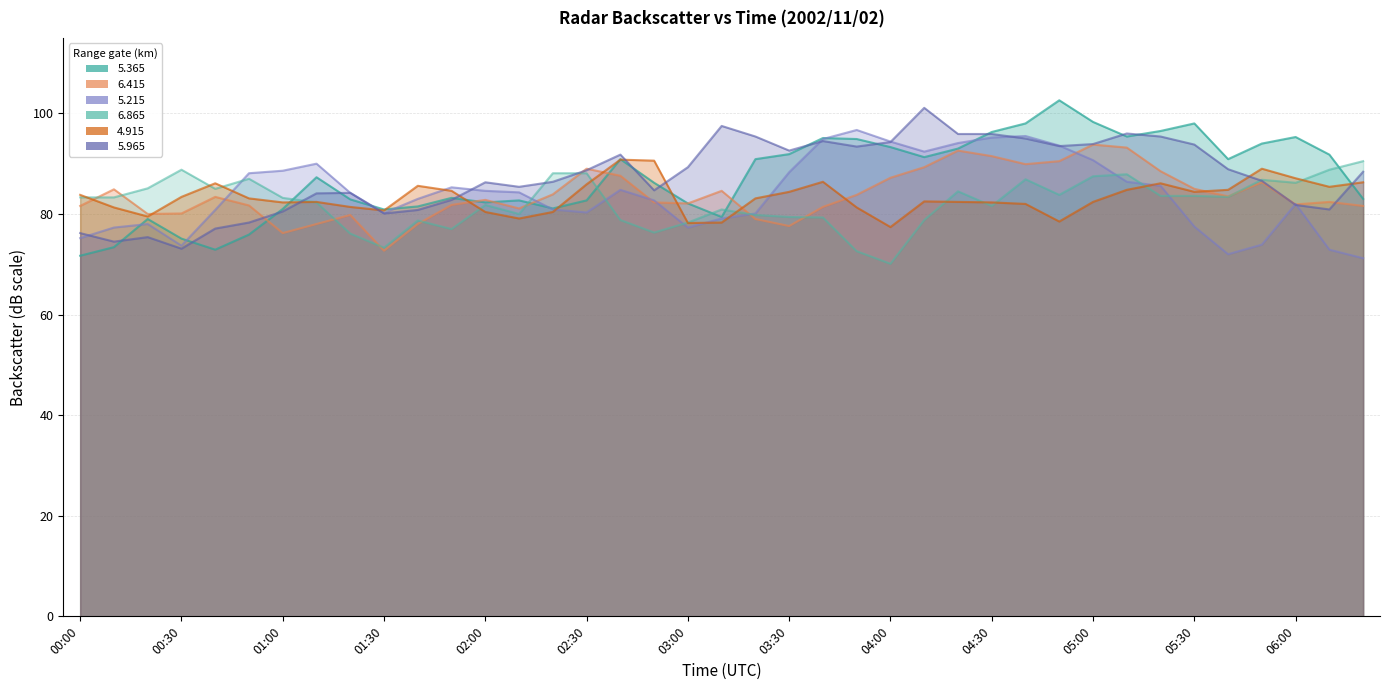

What is the difference between the maximum and minimum values in the 5.215 series?

25.5